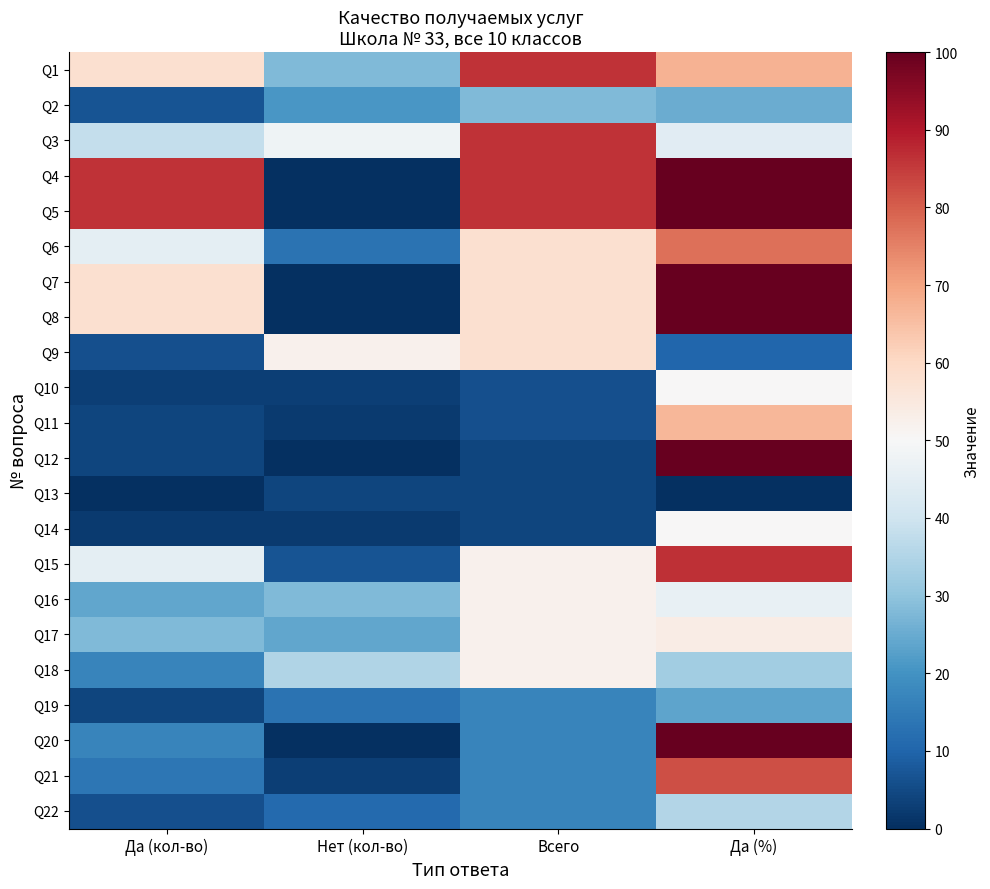

What is the spread (max minus min) of values at Всего?

82.0